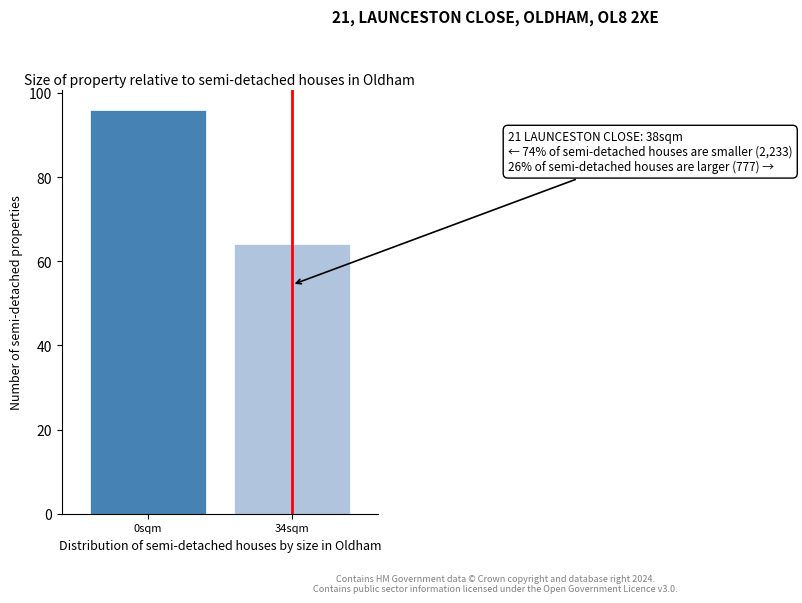

Reading right to left, transcribe all the data shown in this chart.

64	96